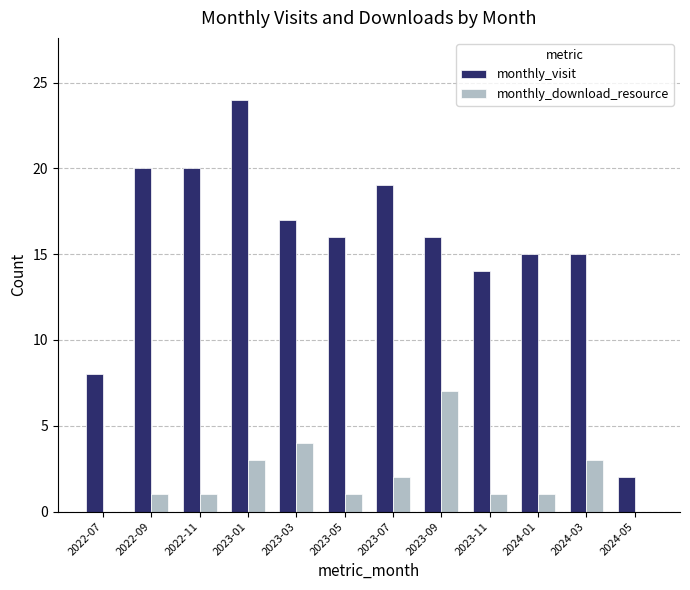

What is the highest value of the monthly_visit series?

24